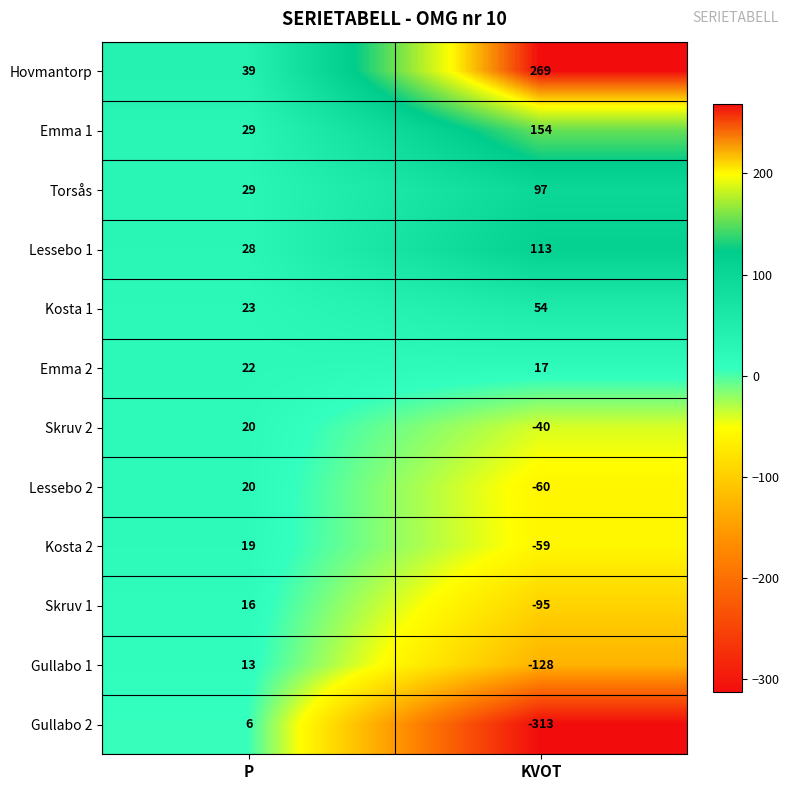

Rank the series at KVOT from highest to lowest value.

Hovmantorp, Emma 1, Lessebo 1, Torsås, Kosta 1, Emma 2, Skruv 2, Kosta 2, Lessebo 2, Skruv 1, Gullabo 1, Gullabo 2